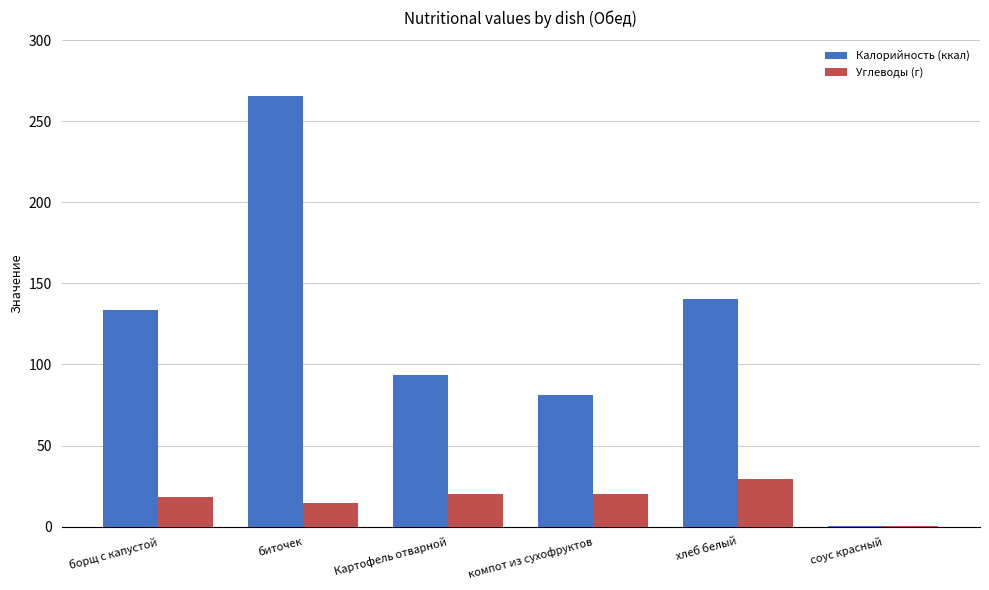

The Калорийность (ккал) series shows 376.6 at биточек. True or false?

False